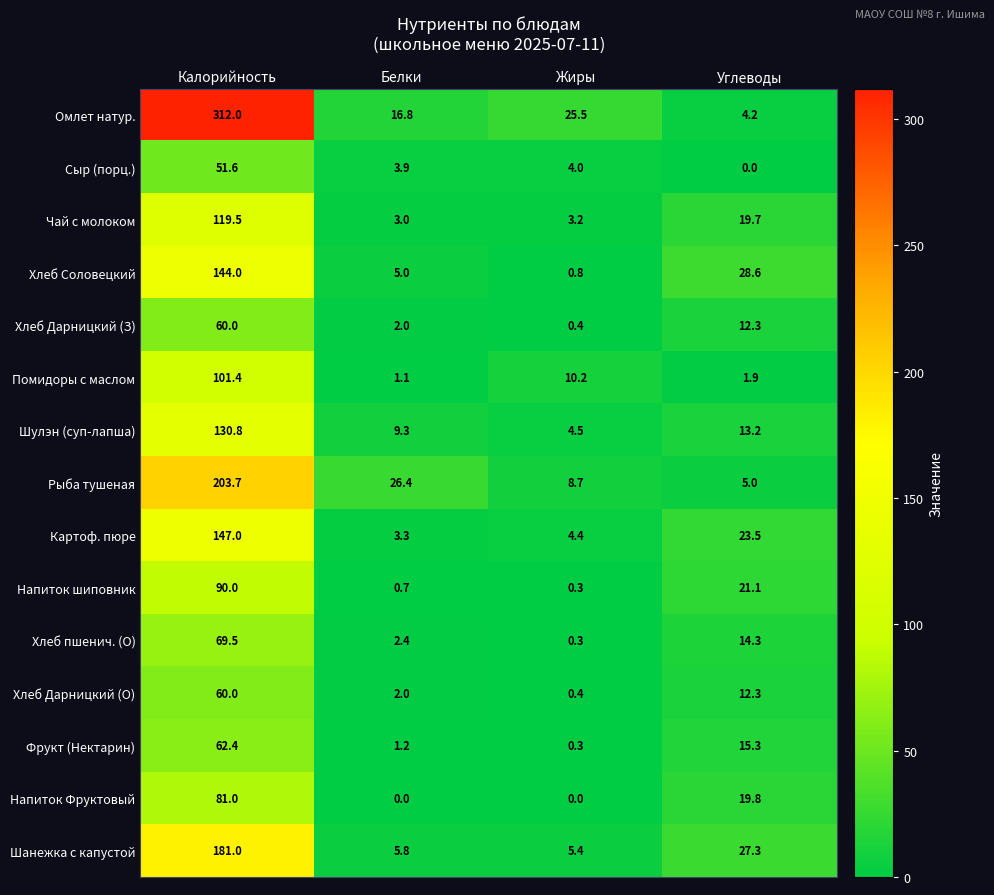

What is the average value of the Хлеб Дарницкий (З) series?

18.7